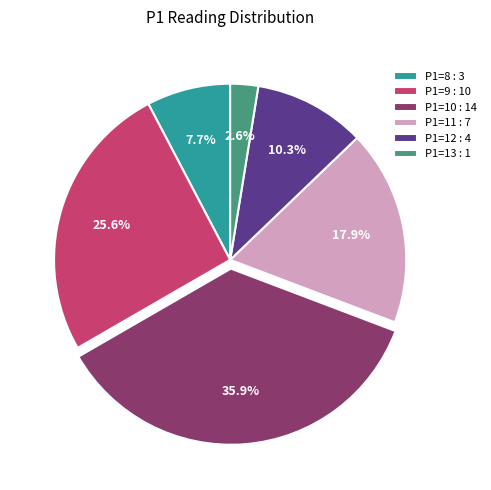

Is there a majority slice in this chart?

No